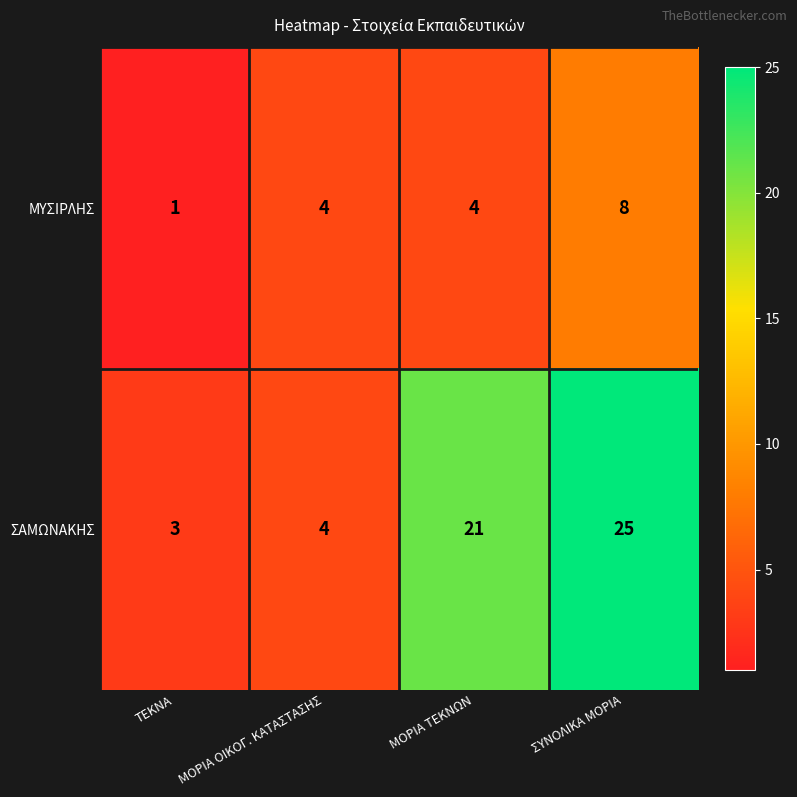

Read the ΜΥΣΙΡΛΗΣ value at ΜΟΡΙΑ ΤΕΚΝΩΝ.

4